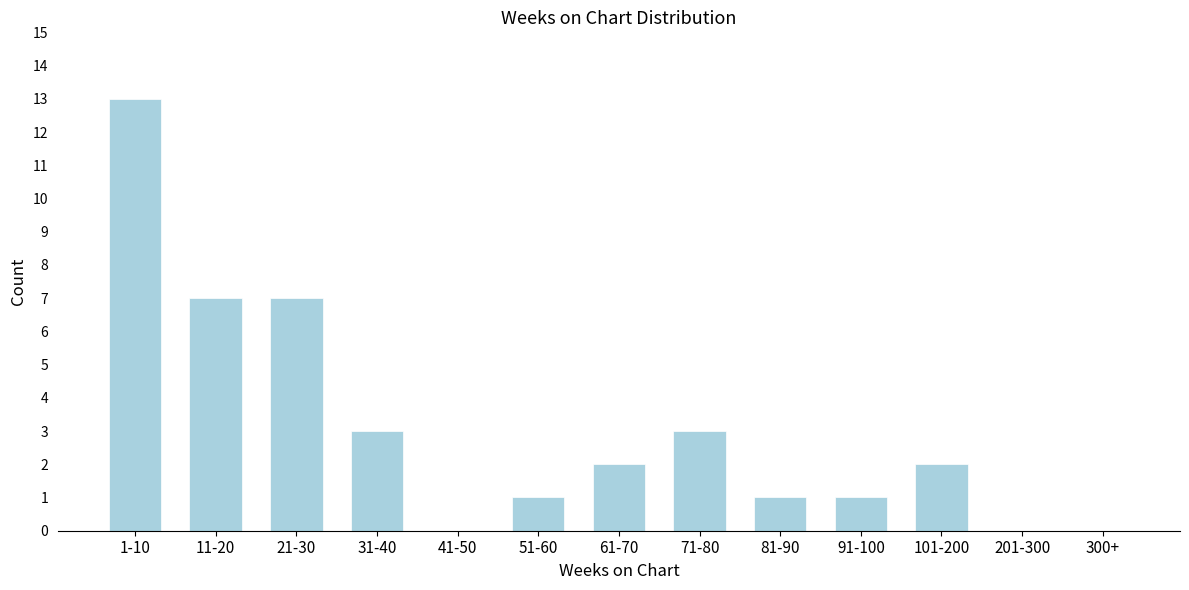

Reading left to right, extract all data points from this chart.

1-10=13	11-20=7	21-30=7	31-40=3	41-50=0	51-60=1	61-70=2	71-80=3	81-90=1	91-100=1	101-200=2	201-300=0	300+=0